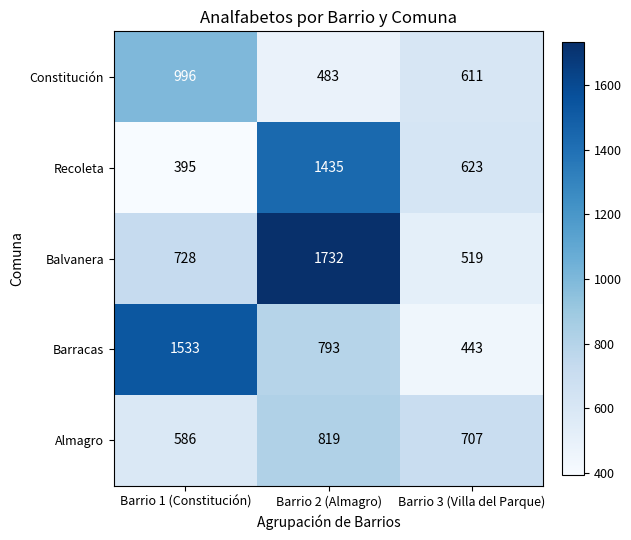

How many series are shown in this chart?

5